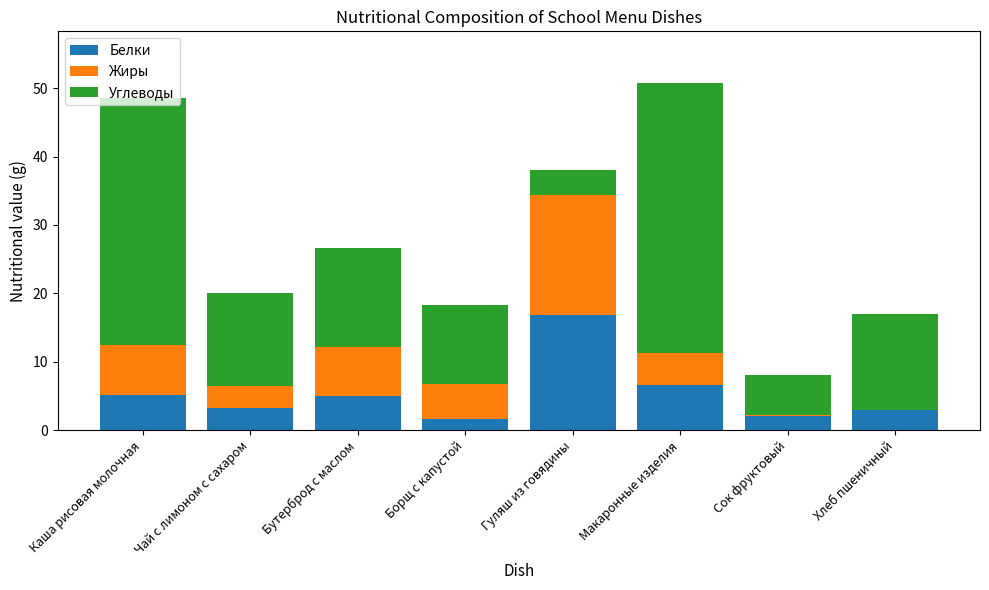

What is the sum of all Белки values?

43.7